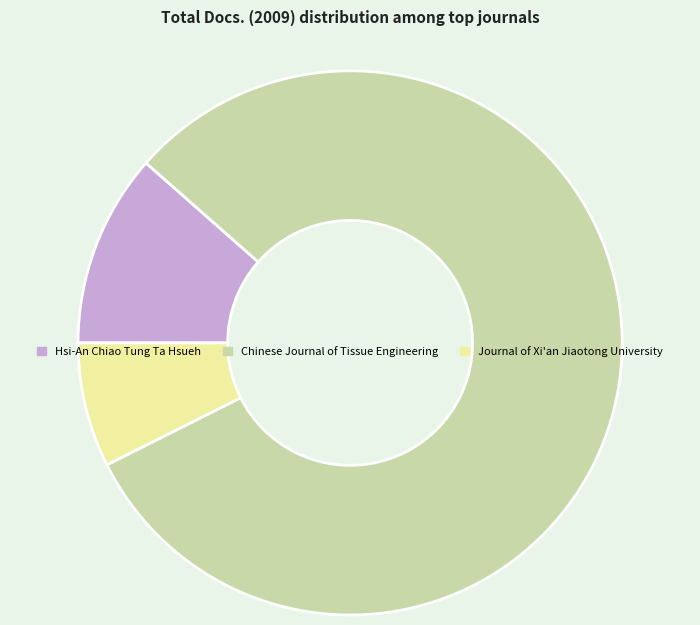

Which slice is the smallest?

Journal of Xi'an Jiaotong University